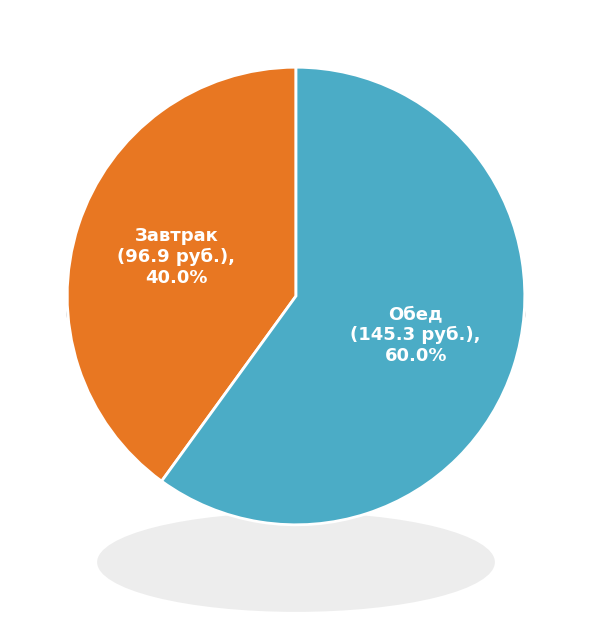

How many segments does this pie chart have?

2